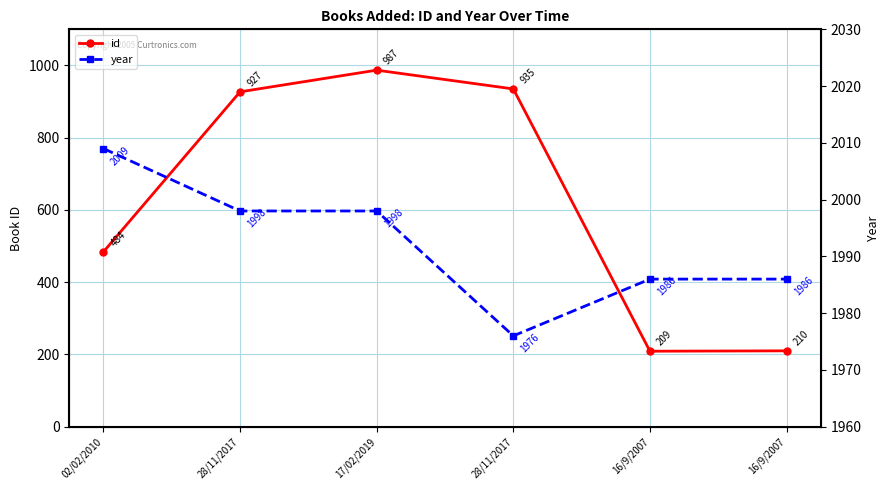

True or false: year and id cross at least once.

False